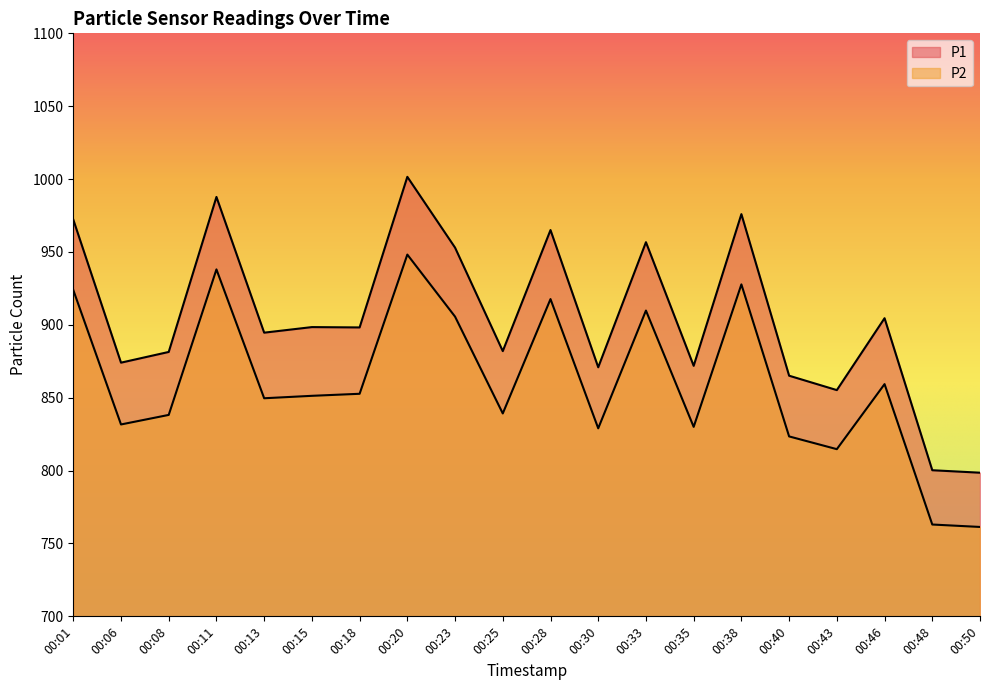

Where does the P1 series first go above 898?

00:01